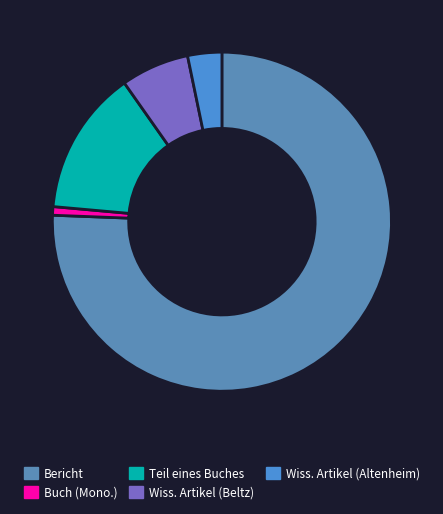

How many segments does this pie chart have?

5